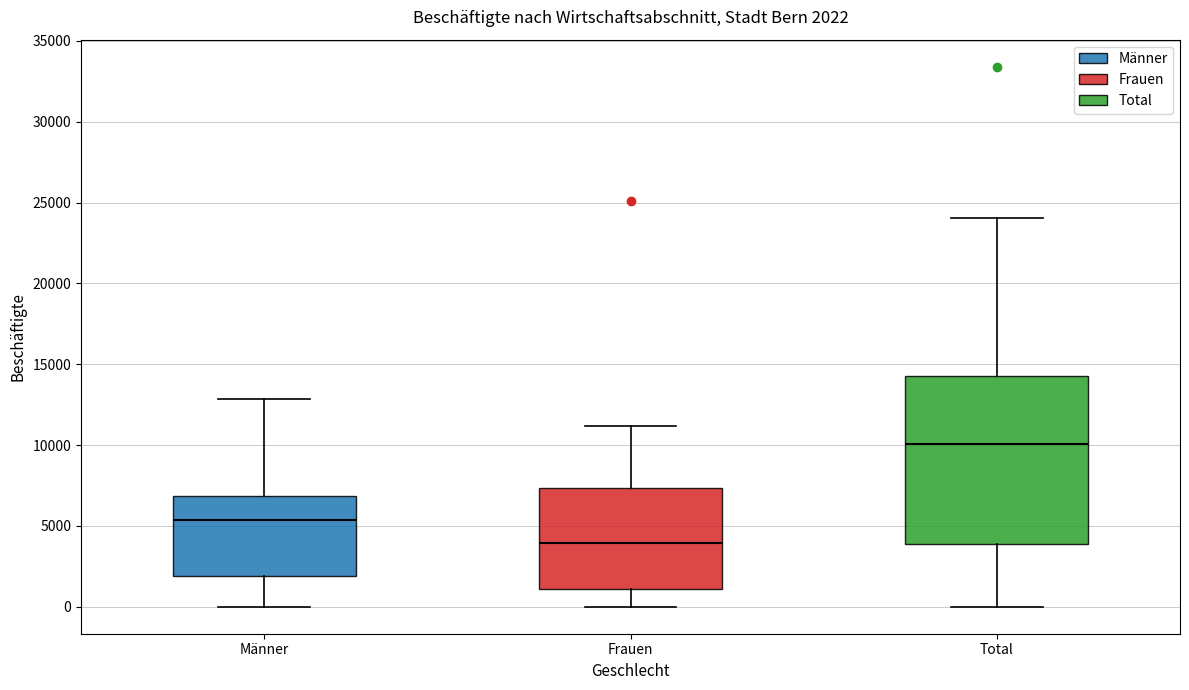

Which box's median line is the lowest?

Frauen